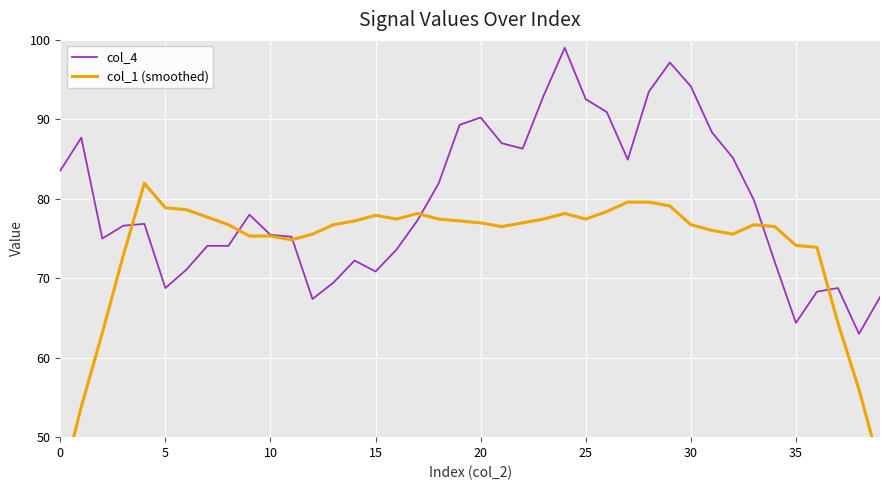

The value of col_4 at 25 is 92.5. True or false?

True